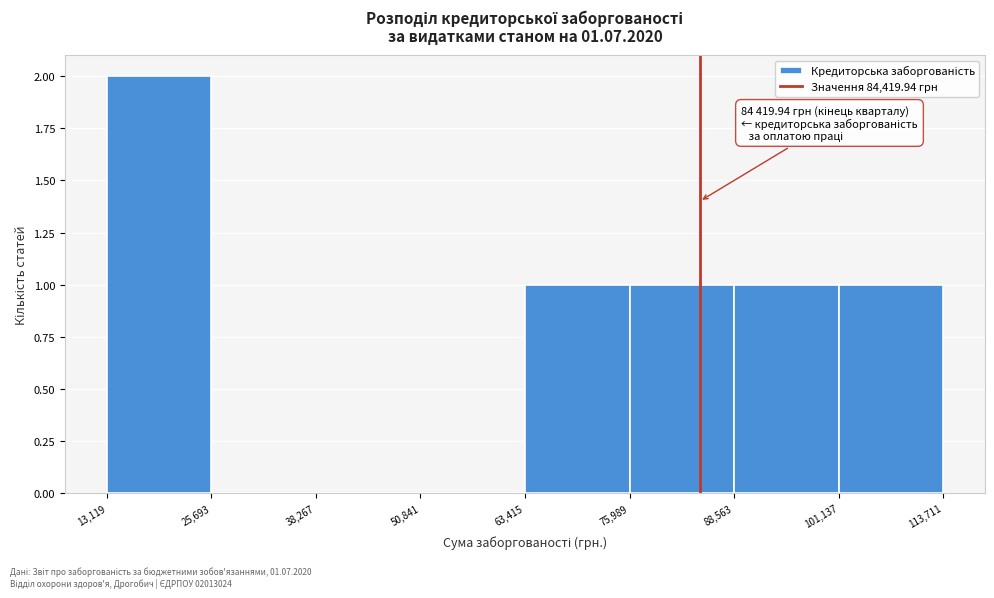

Which range on the x-axis has the tallest bar?

13,119 to 25,693